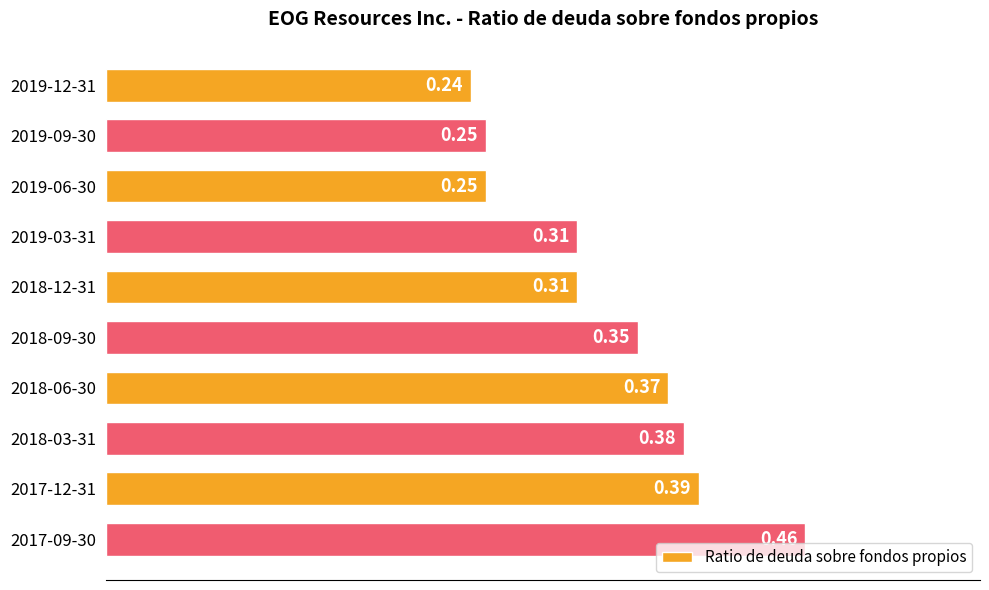

How many bars are there in total?

10